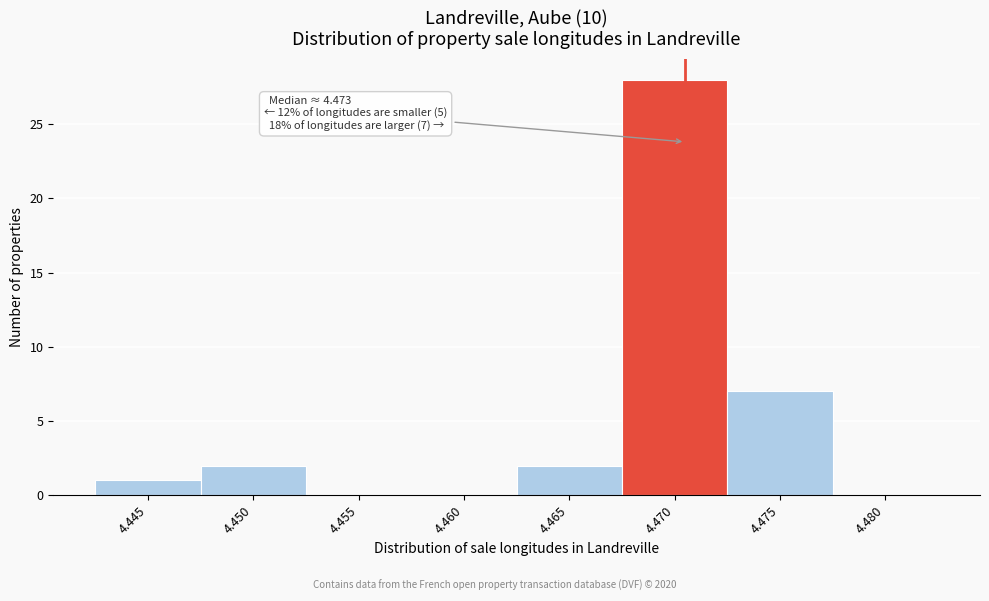

Reading left to right, what are all the values shown in this chart?

4.445=1	4.450=2	4.455=0	4.460=0	4.465=2	4.470=28	4.475=7	4.480=0